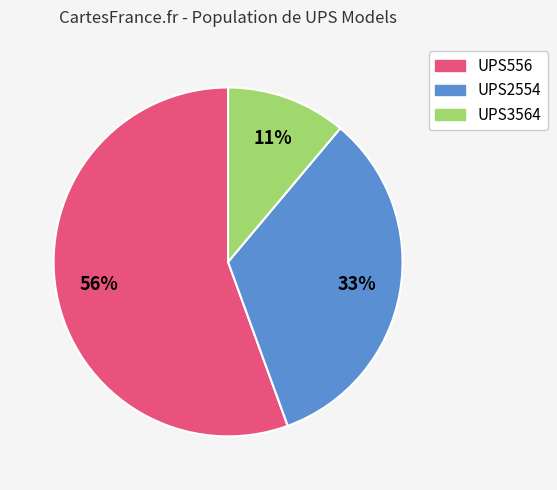

Is it true that UPS556 is 48% of the pie?

False